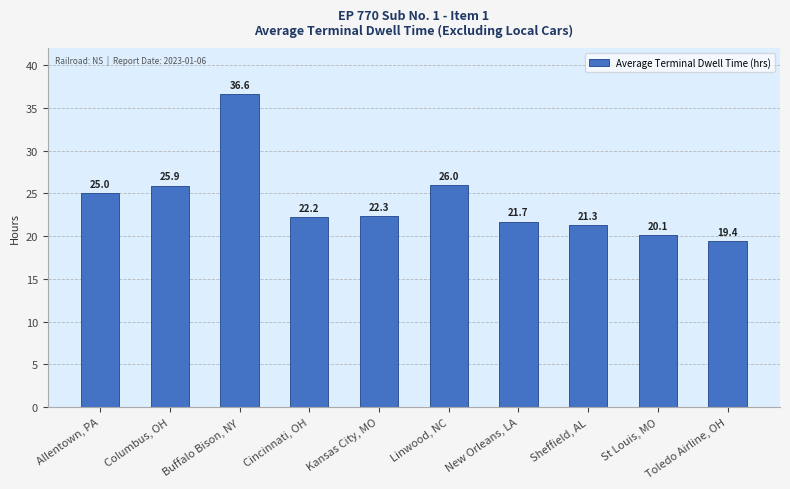

The chart shows a value of 41.6 at Linwood, NC. True or false?

False